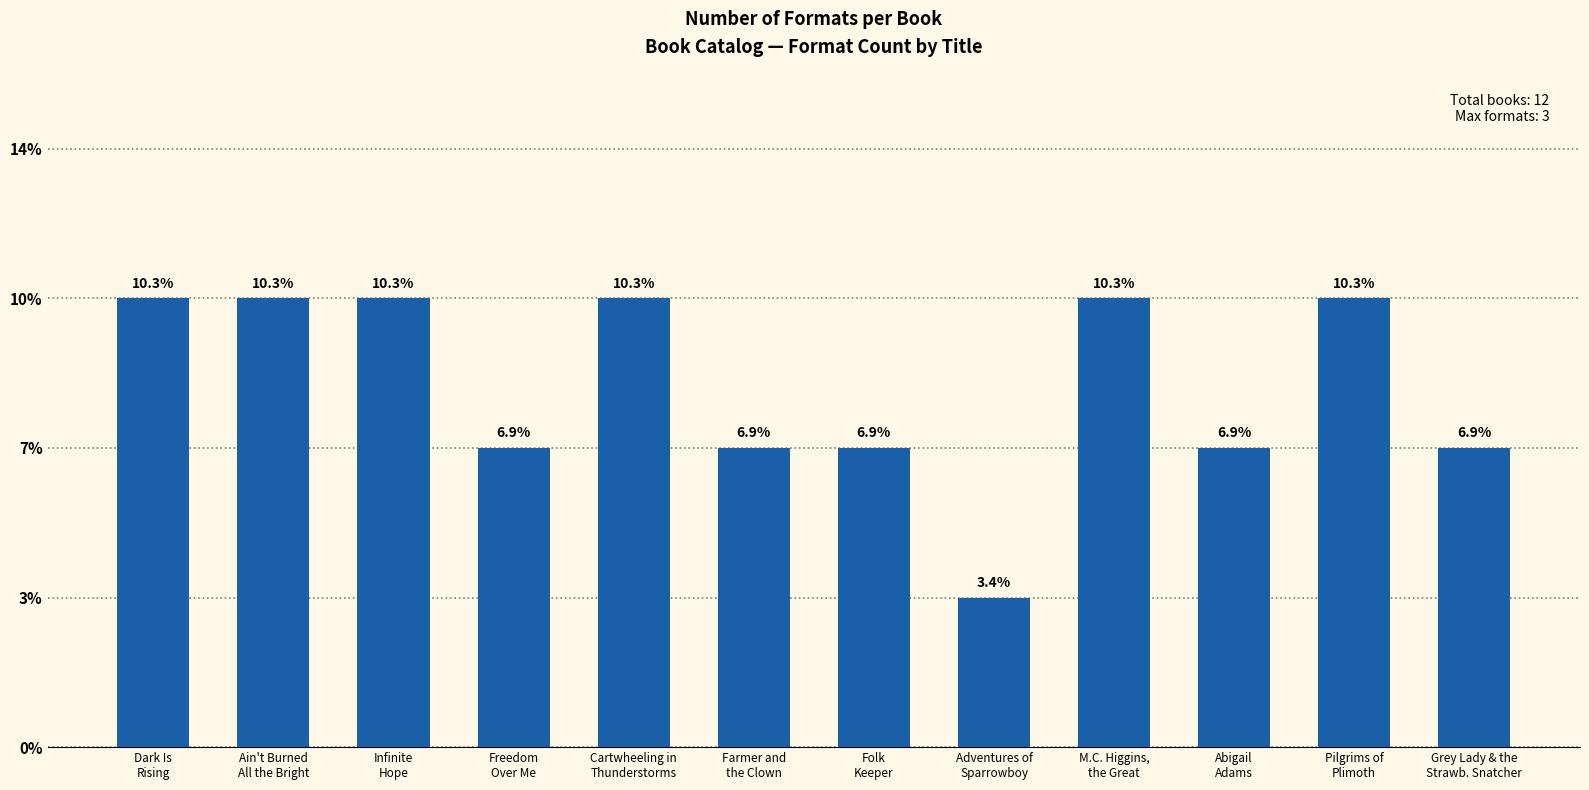

Does the chart contain any negative values?

No